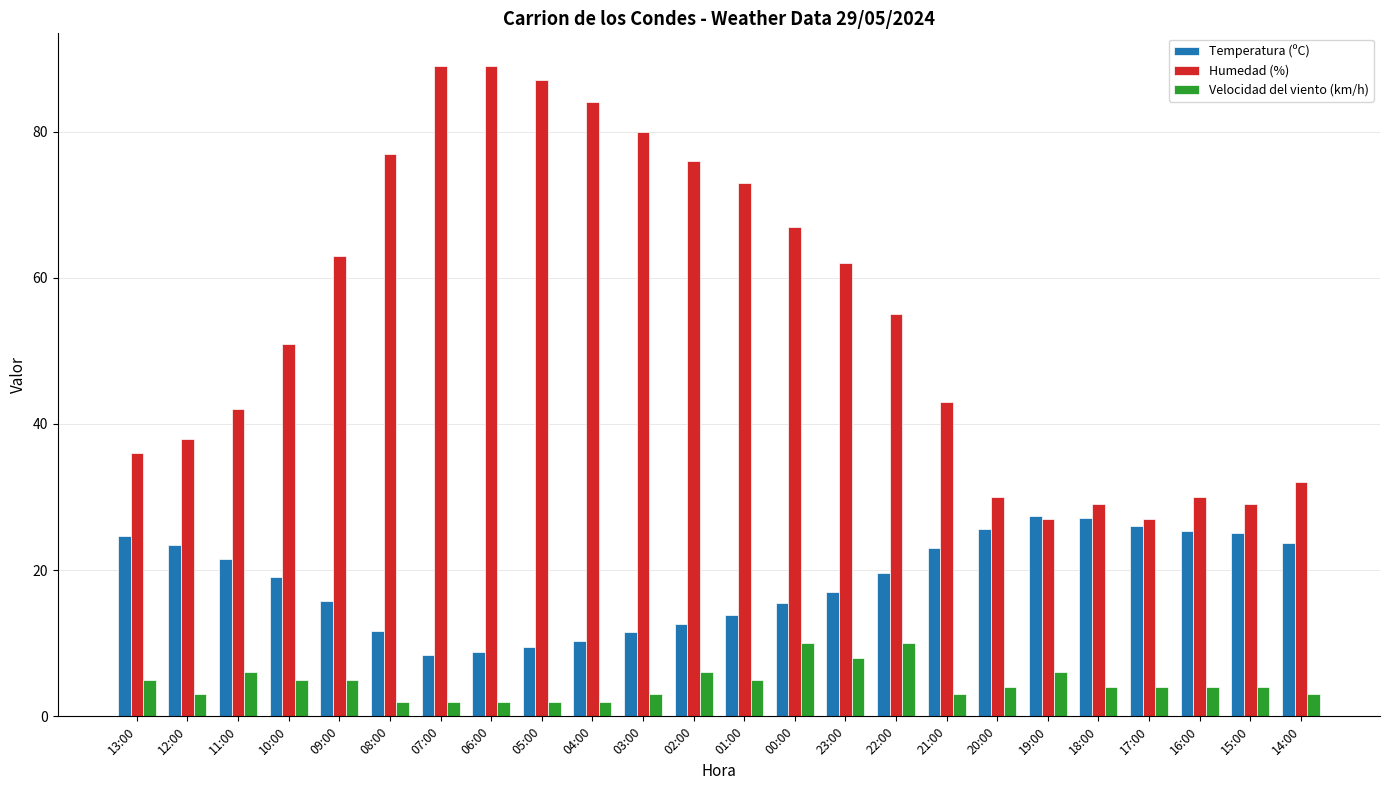

At how many categories does at least one series exceed 61?

11